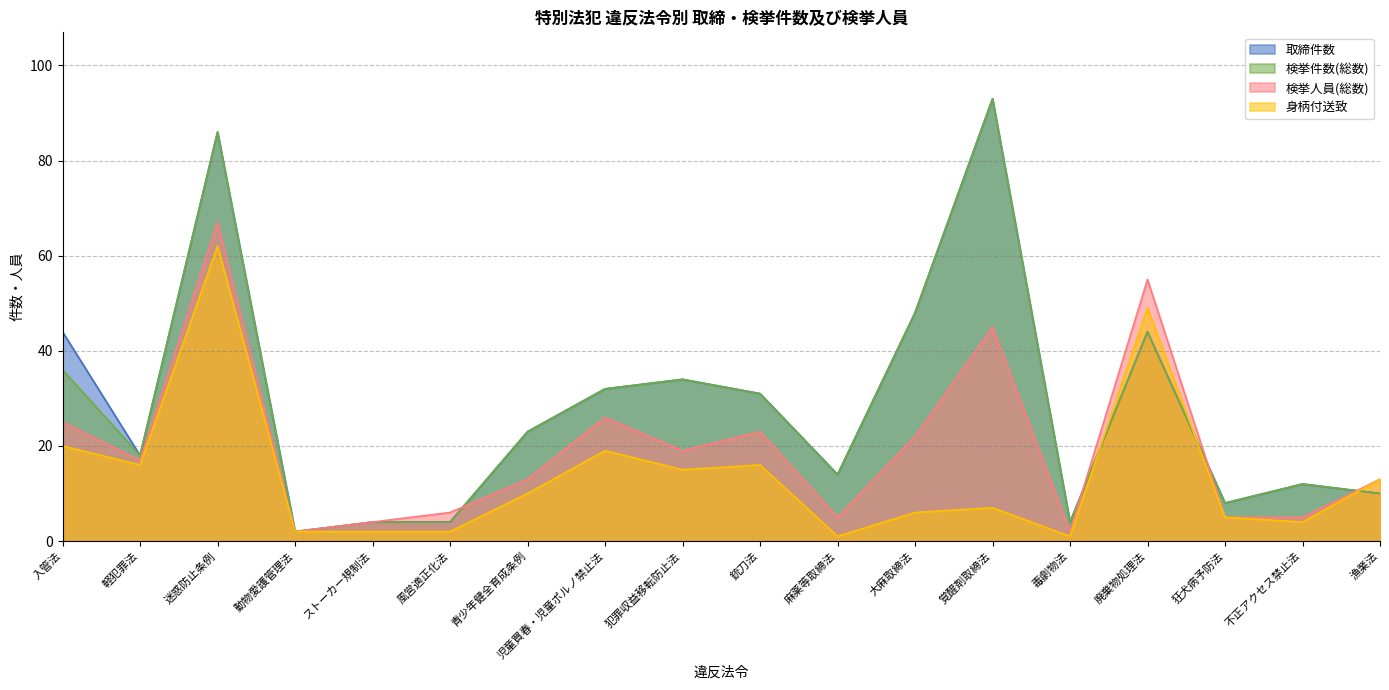

Is the value of 検挙件数(総数) at 麻薬等取締法 greater than the value of 検挙人員(総数) at 廃棄物処理法?

No